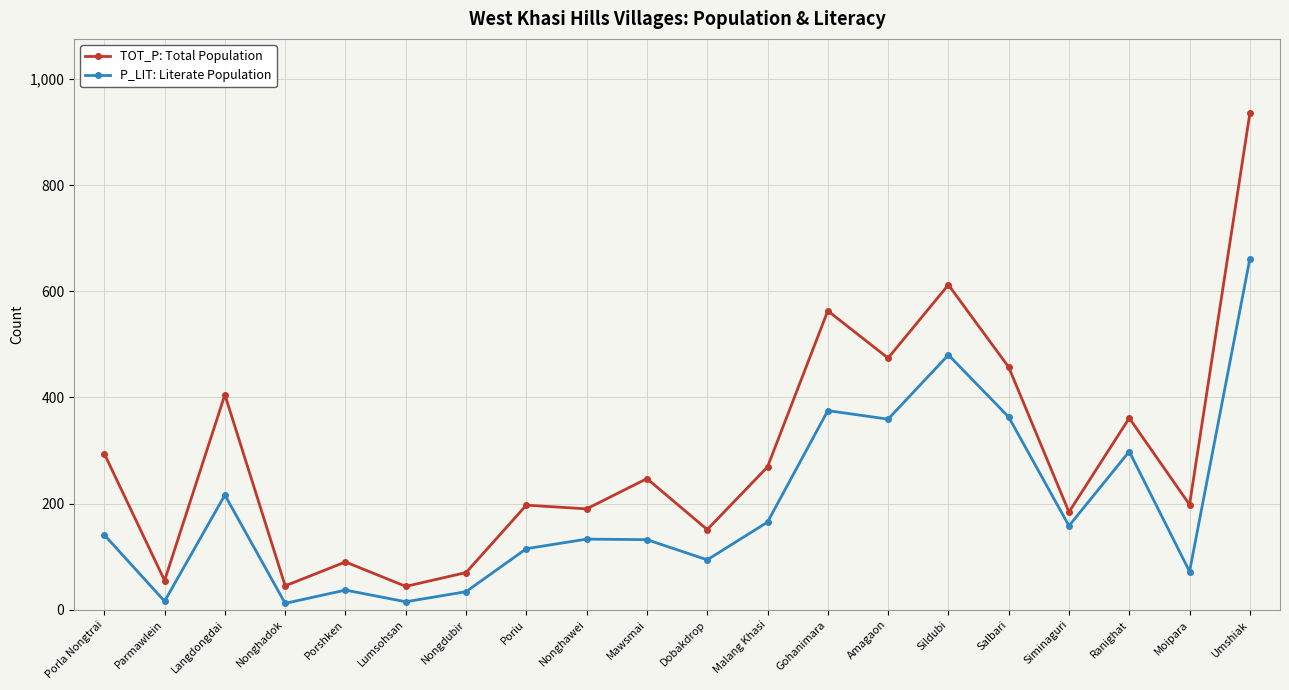

What is the difference between the highest and lowest values at Lumsohsan?

29